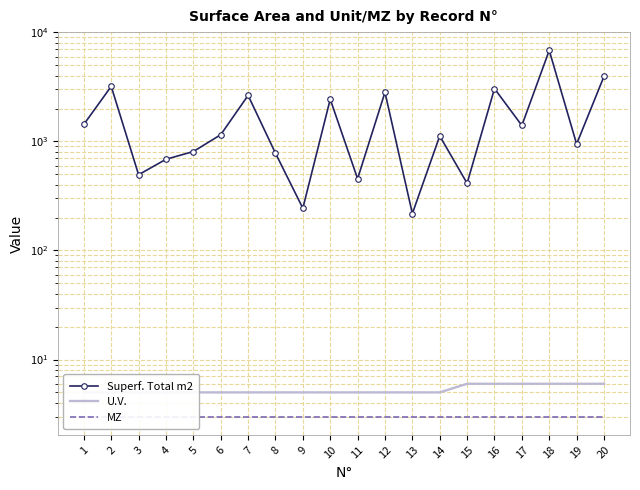

Count the number of categories in the chart.

20